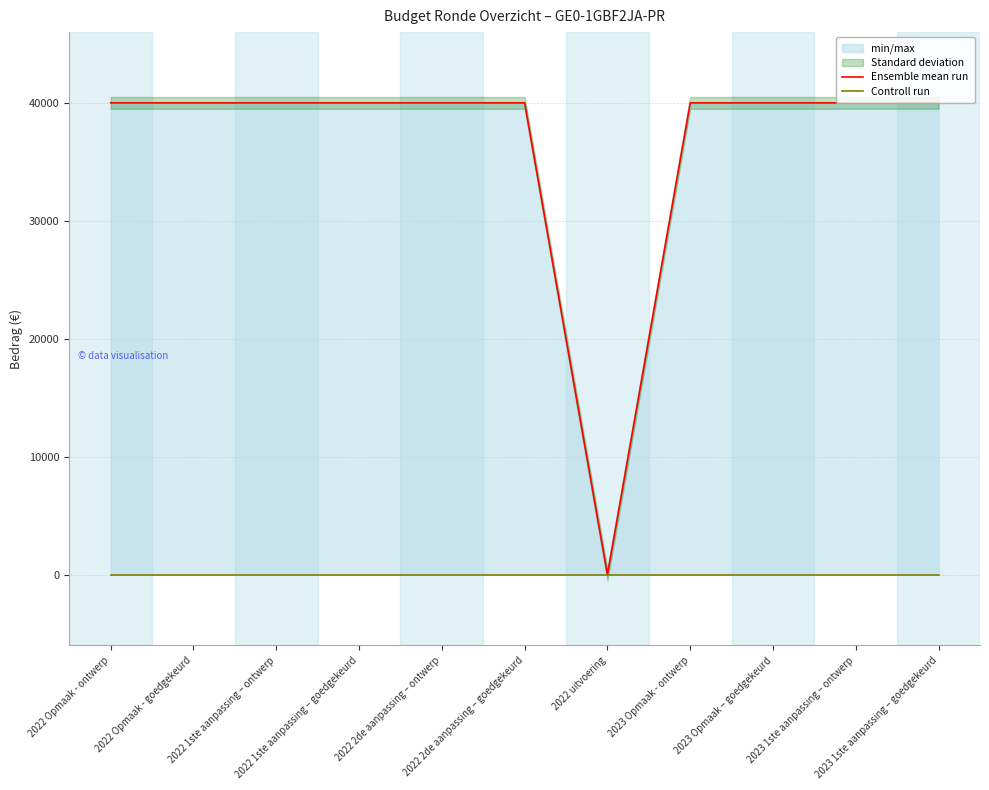

Which series has the largest total across all categories?

Ensemble mean run